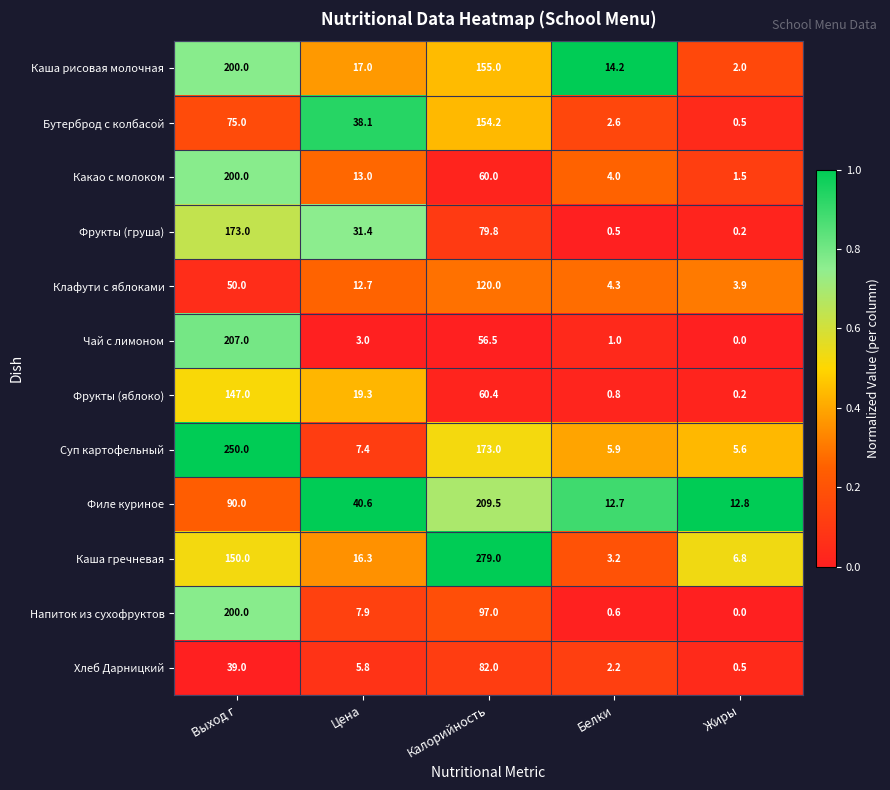

Which series changed the most between Выход г and Цена?

Суп картофельный